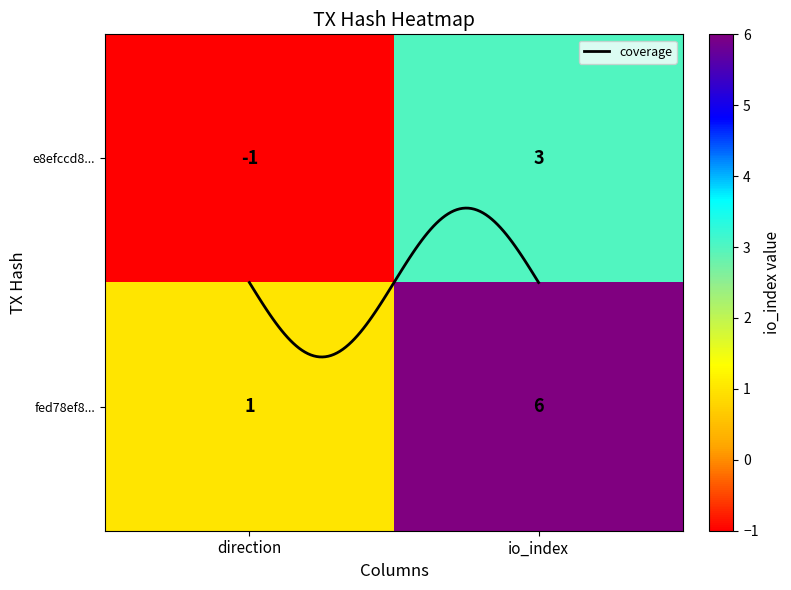

Which series has the widest spread of values?

fed78ef8e5b4678d2b78cdb0b36f846540a5d42